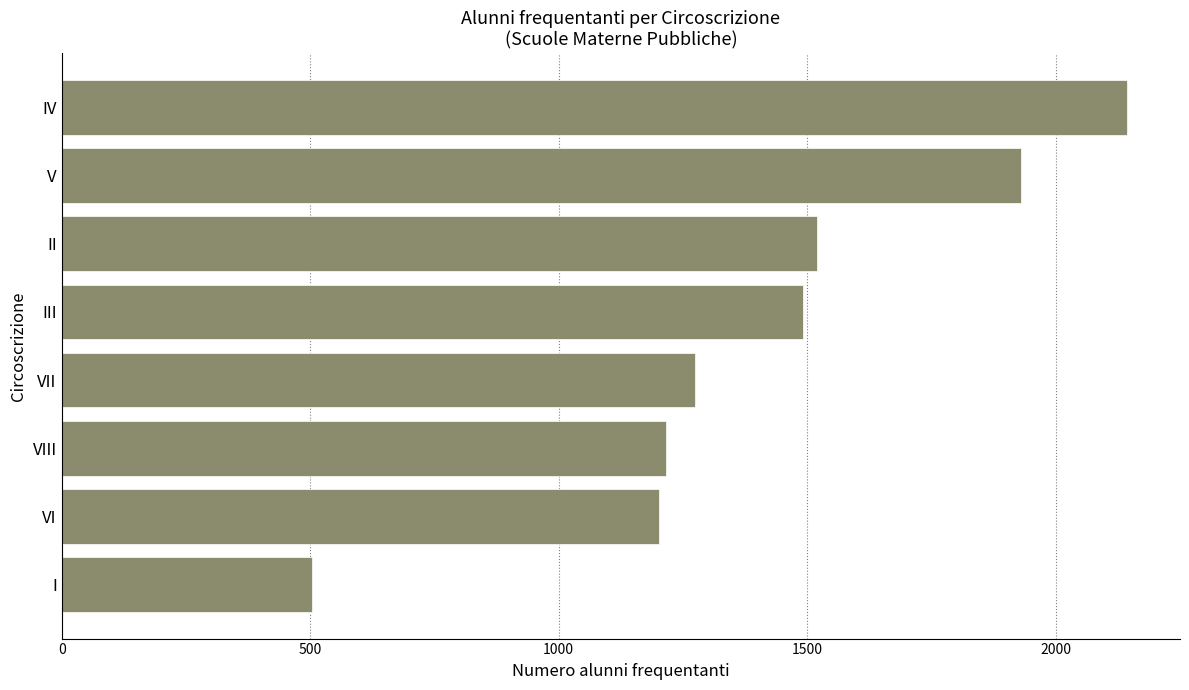

What is the change in value from I to VIII?

+712